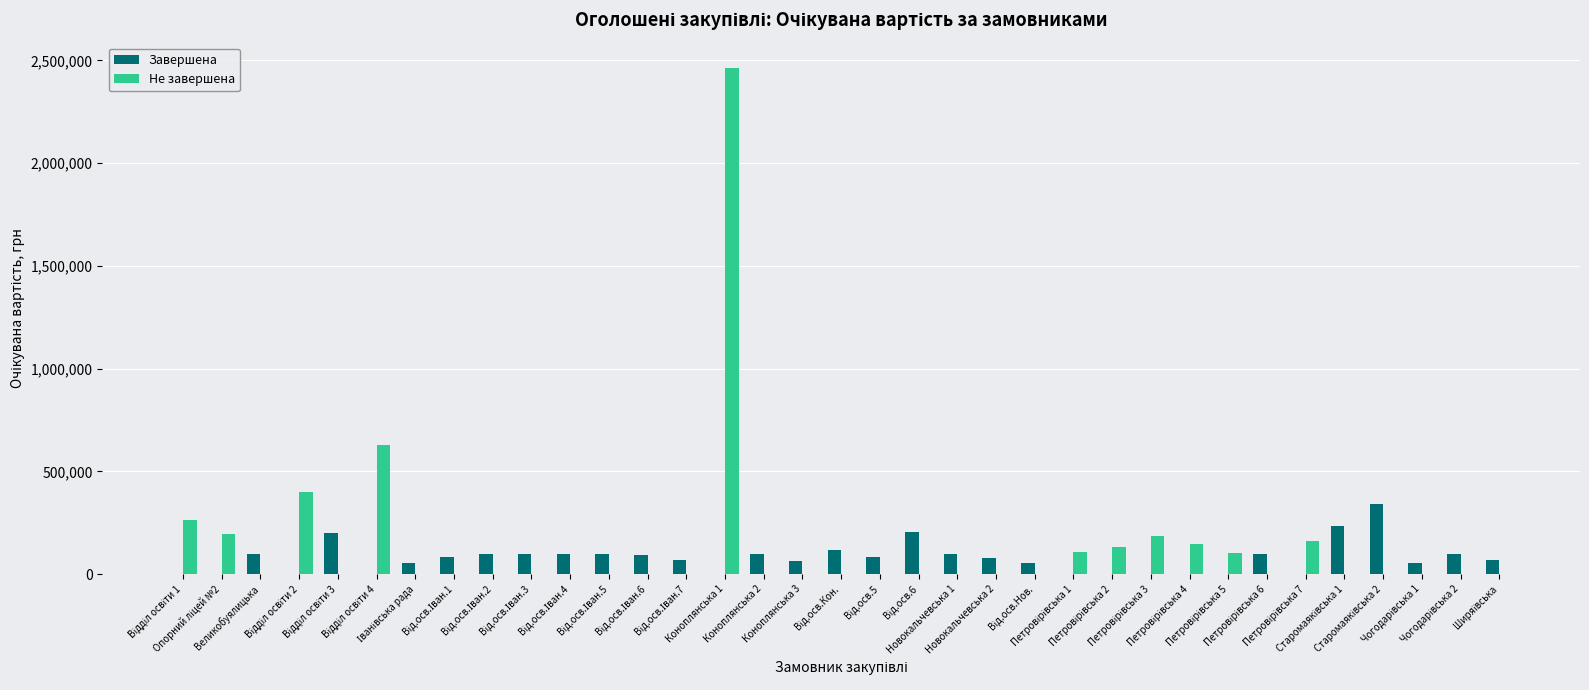

What is the sum of all Не завершена values?

4789560.0